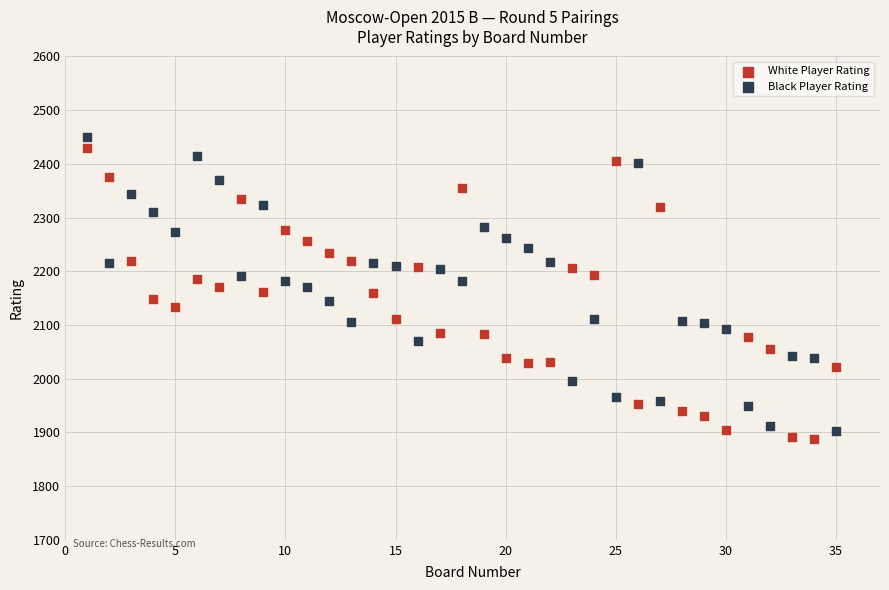

What is the X range (max minus min) for the scatter plot?

34